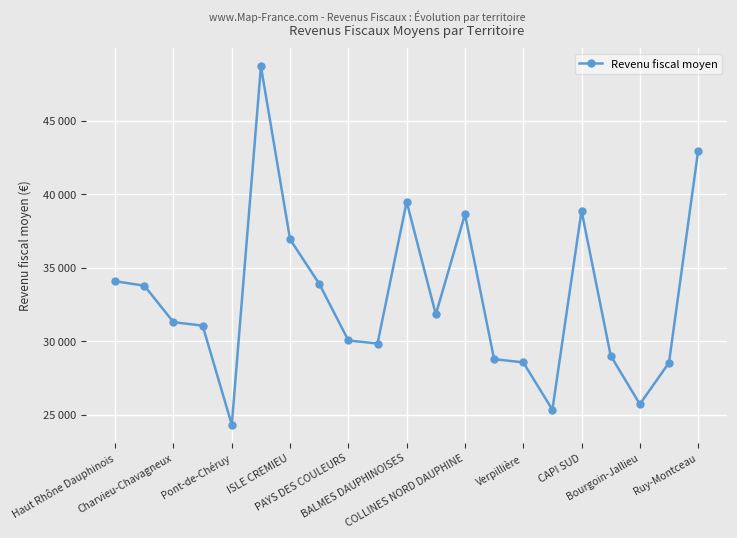

Where is the data nearest to the value 36513?

ISLE CREMIEU